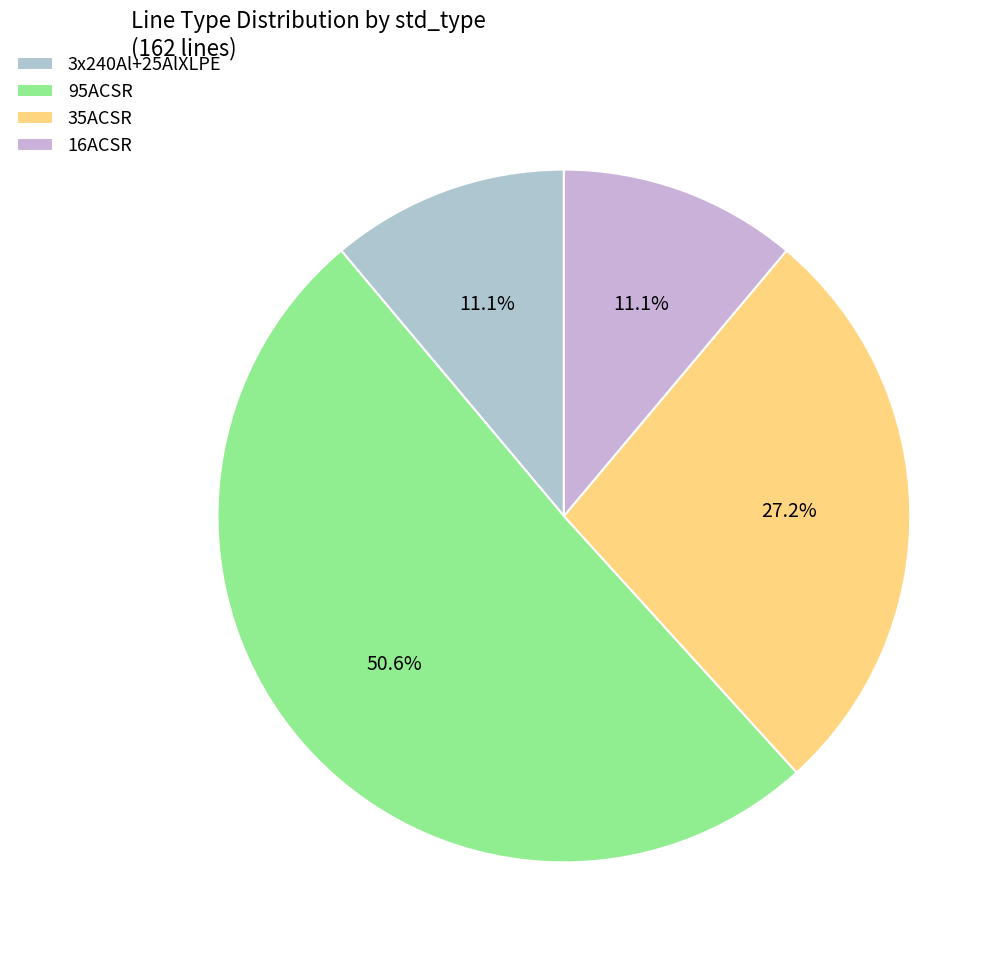

Is there any slice that represents more than half of the pie?

Yes